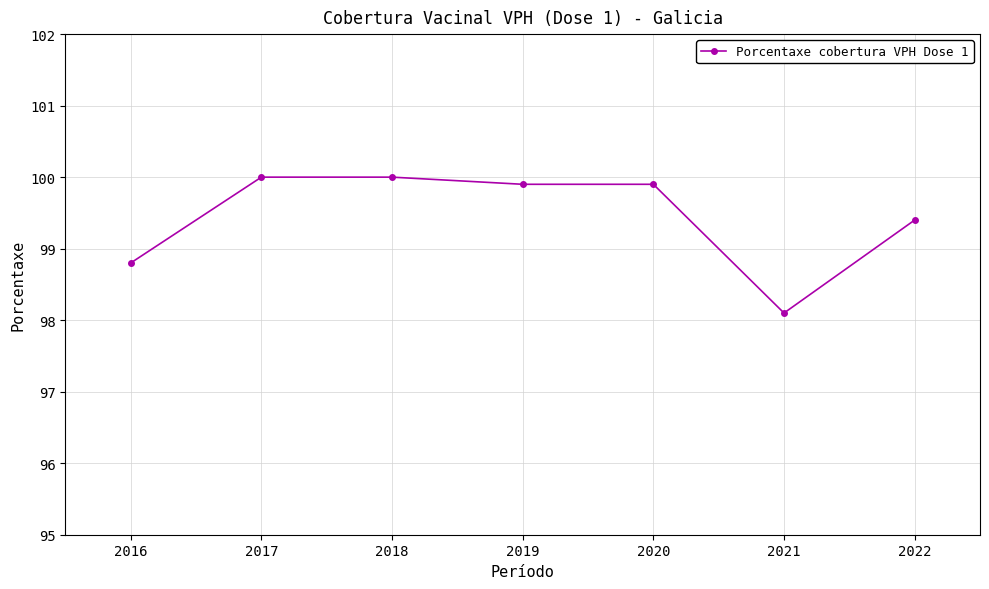

Does the chart have visible grid lines?

Yes